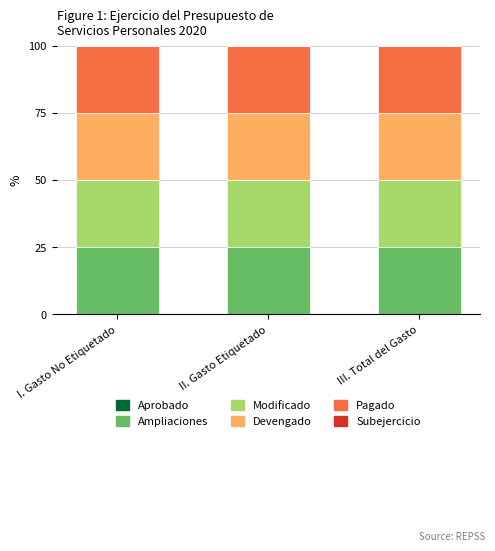

The value of Ampliaciones at II. Gasto Etiquetado is 7.9. True or false?

False